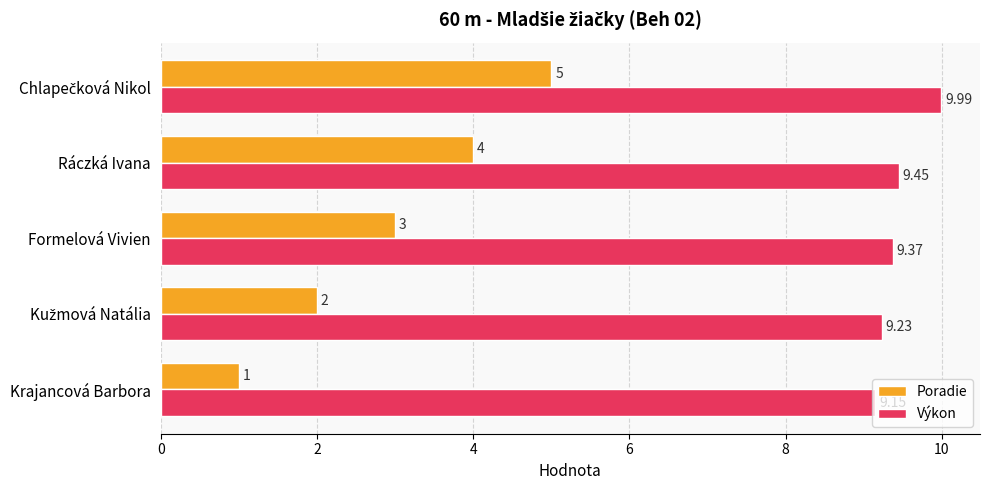

What is the difference between the maximum and minimum values in the Poradie series?

4.0